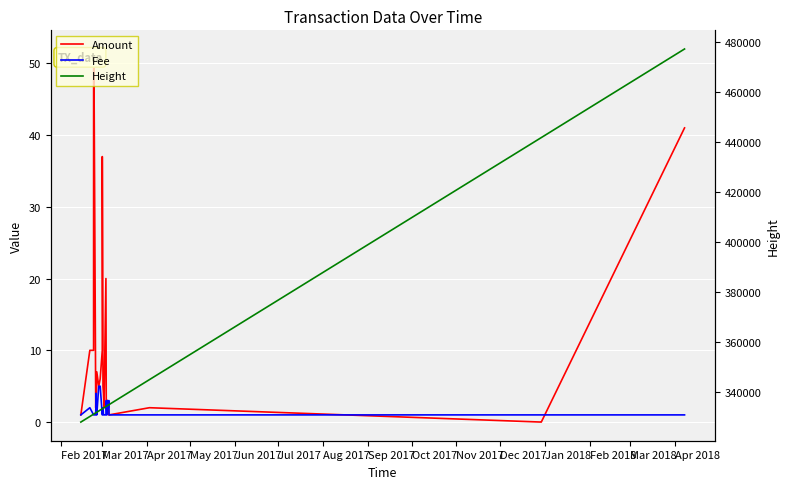

Rank the series by their maximum value, from highest to lowest.

Height, Amount, Fee